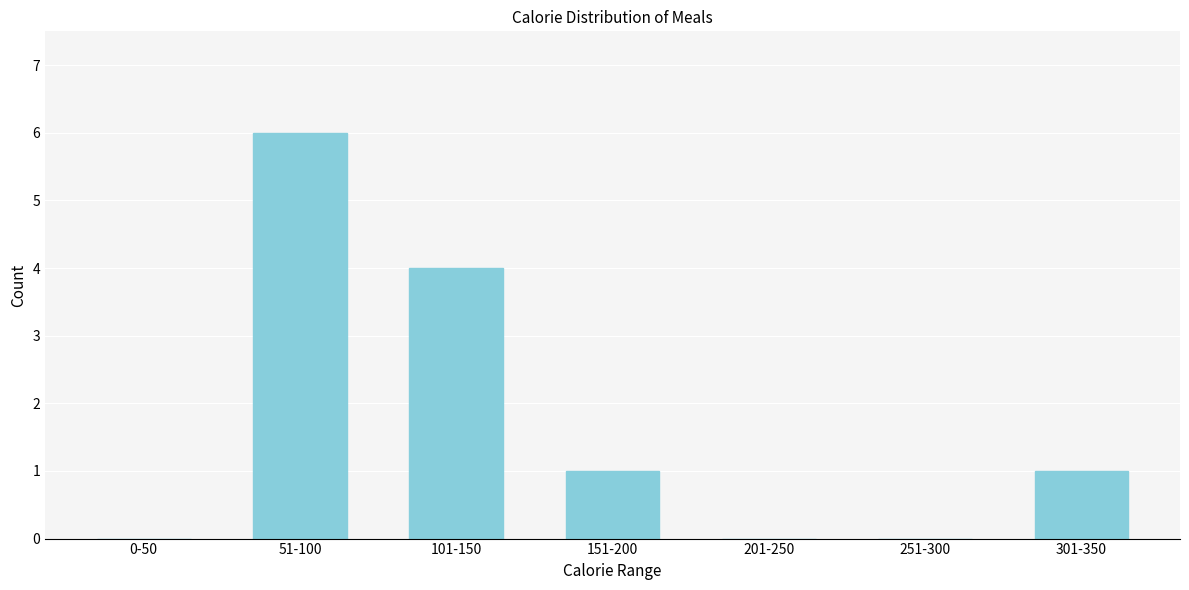

Reading right to left, list all the values displayed in this chart.

301-350=1	251-300=0	201-250=0	151-200=1	101-150=4	51-100=6	0-50=0